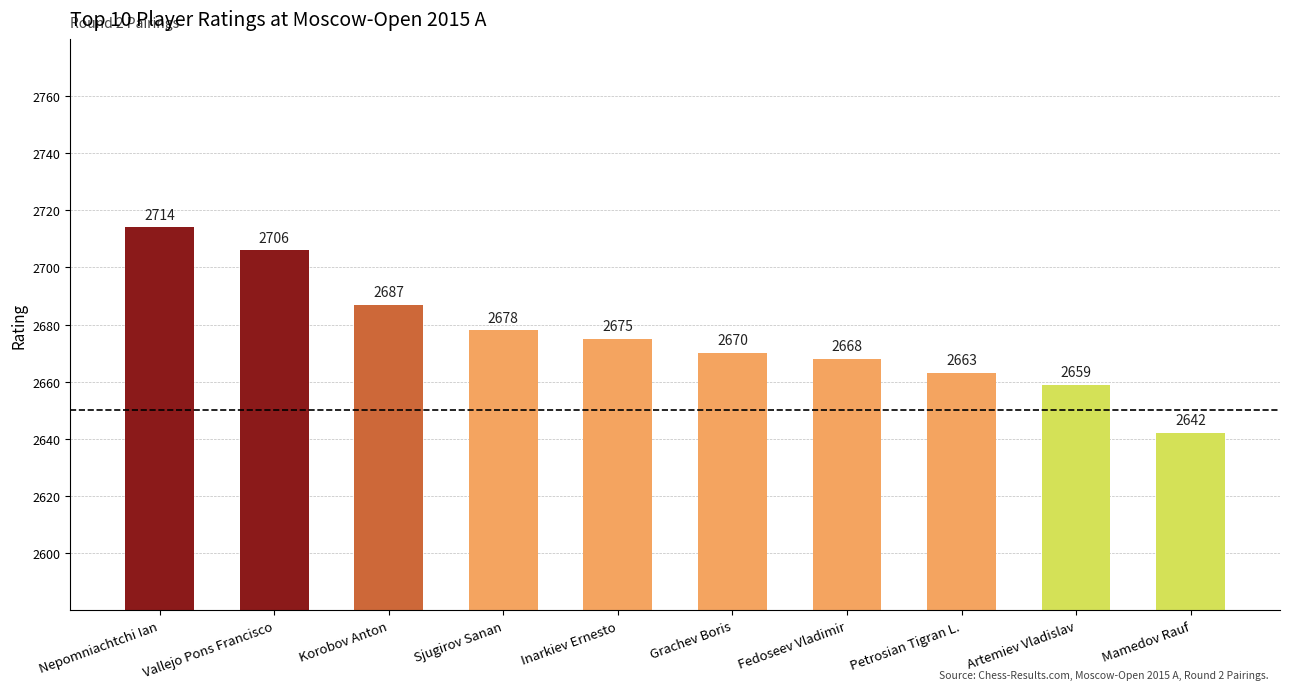

Is it true that the value at Inarkiev Ernesto is 2675?

True